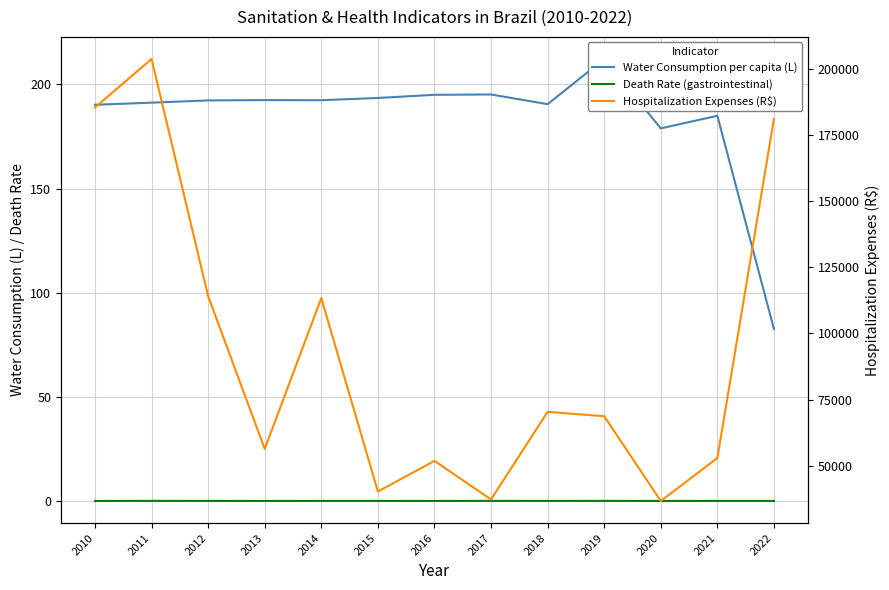

Between 2021 and 2022, which series saw the biggest shift?

Hospitalization Expenses (R$)